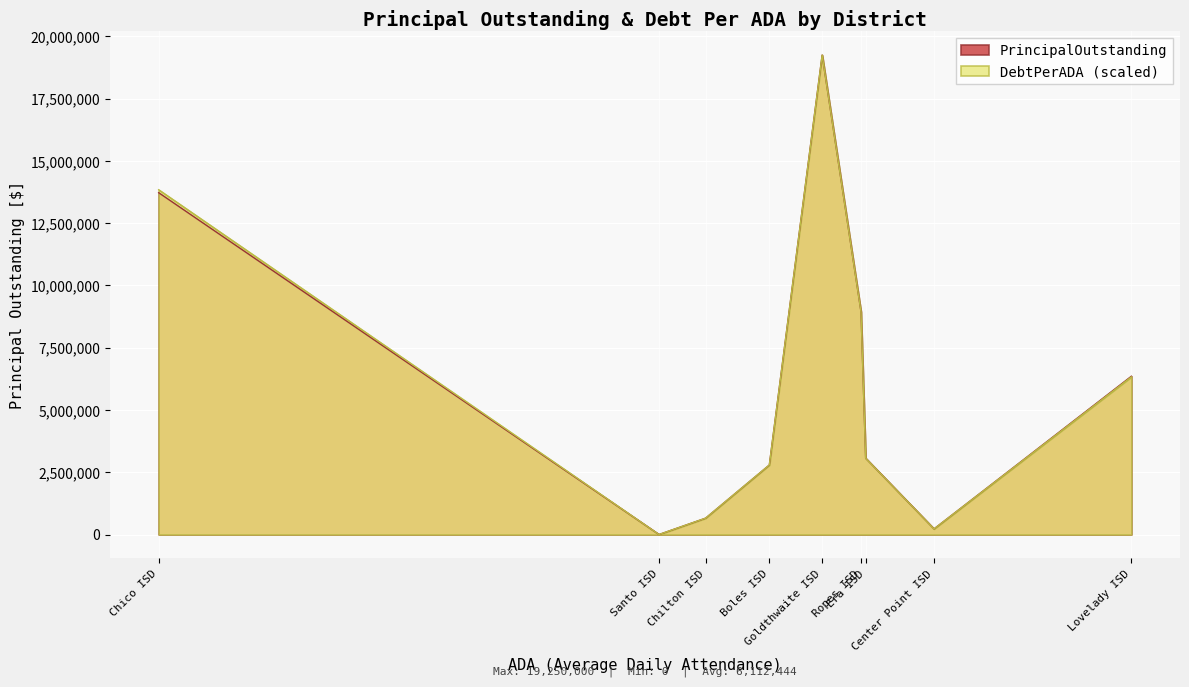

Which series has the widest spread of values?

PrincipalOutstanding